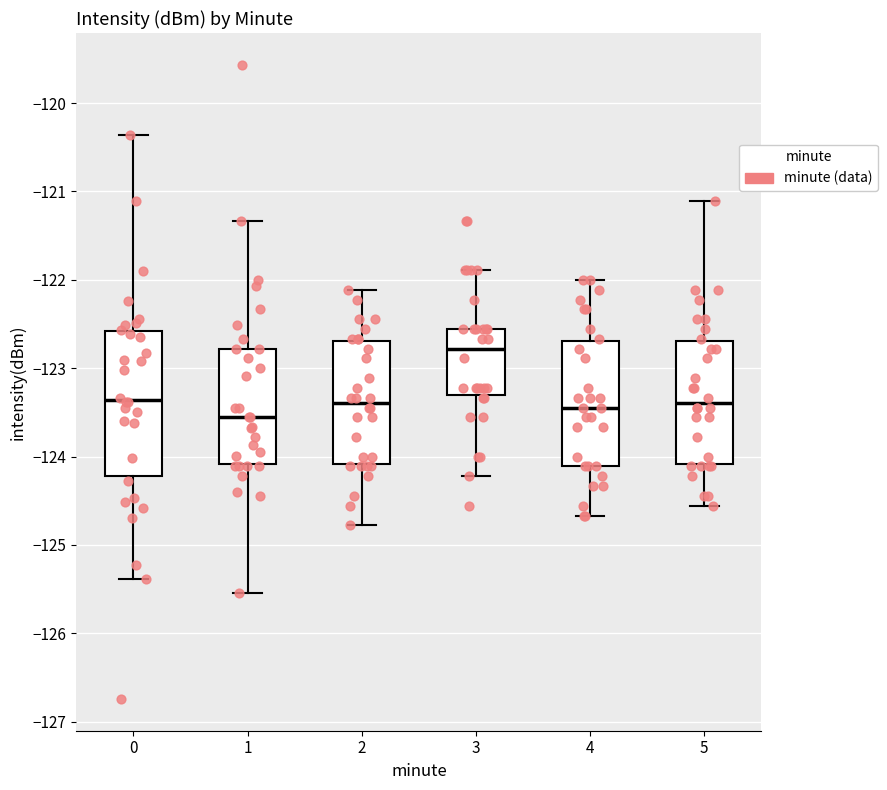

Where does the lower whisker of the box at x = 3 end on the y-axis? The values are not printed on the chart, so give them approximately, as read against the axis.

-124.2